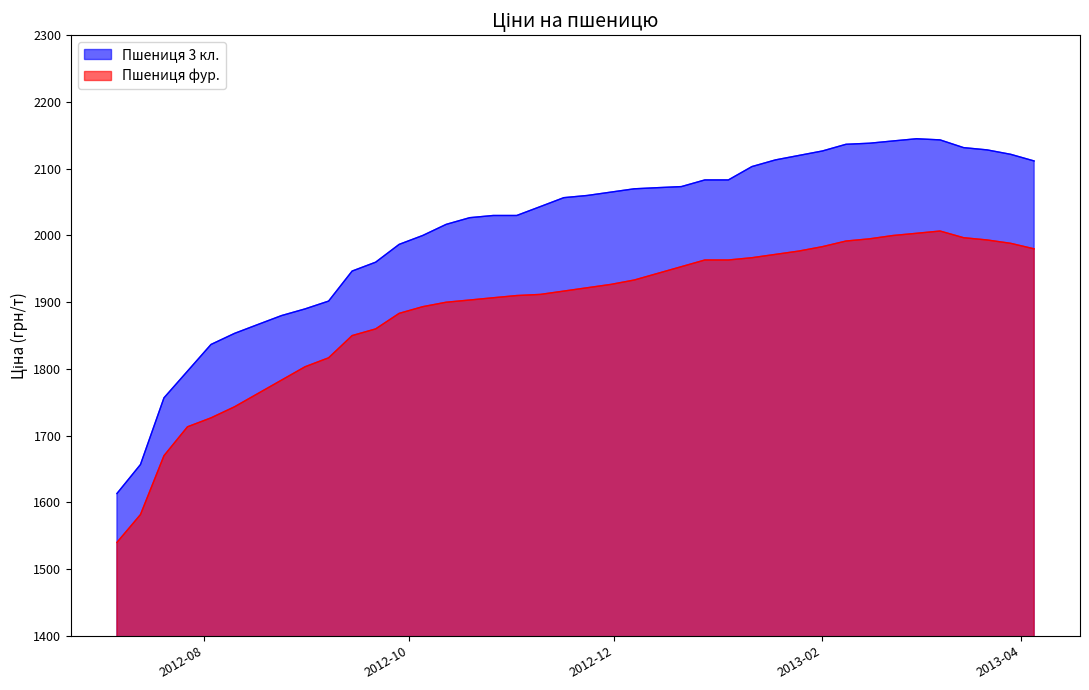

How many lines are shown in the chart?

2